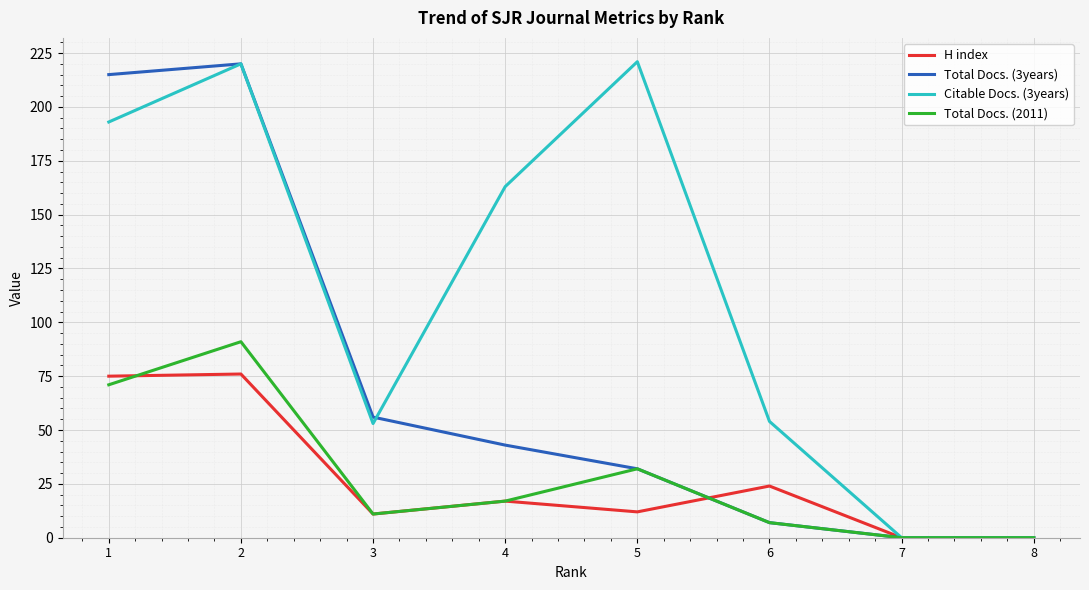

At which label does H index first exceed 17?

1